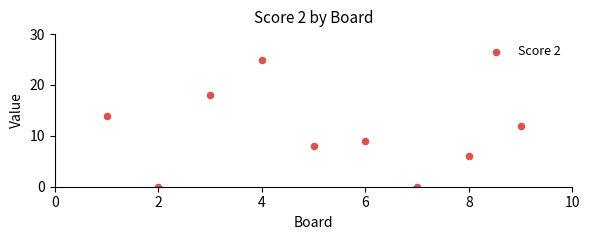

What is the average Y value?

10